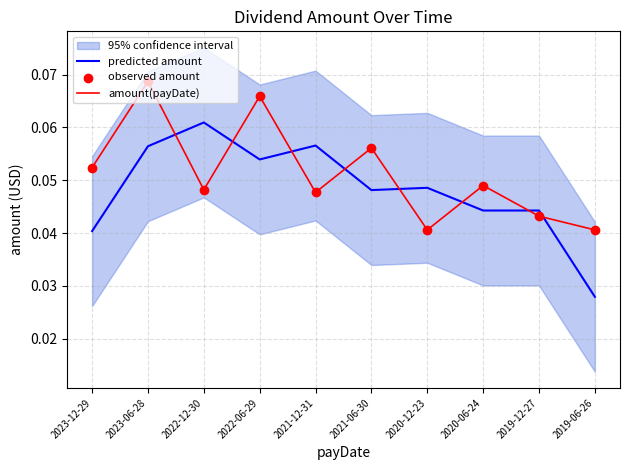

Which series has the widest spread of Y values?

predicted amount